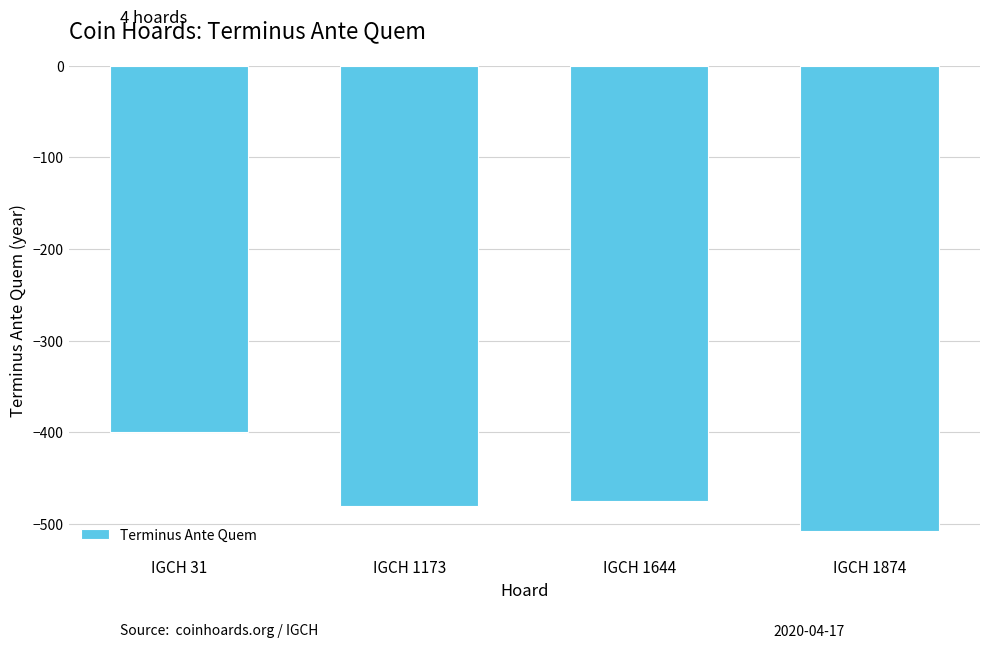

Does the chart contain stacked bars?

No